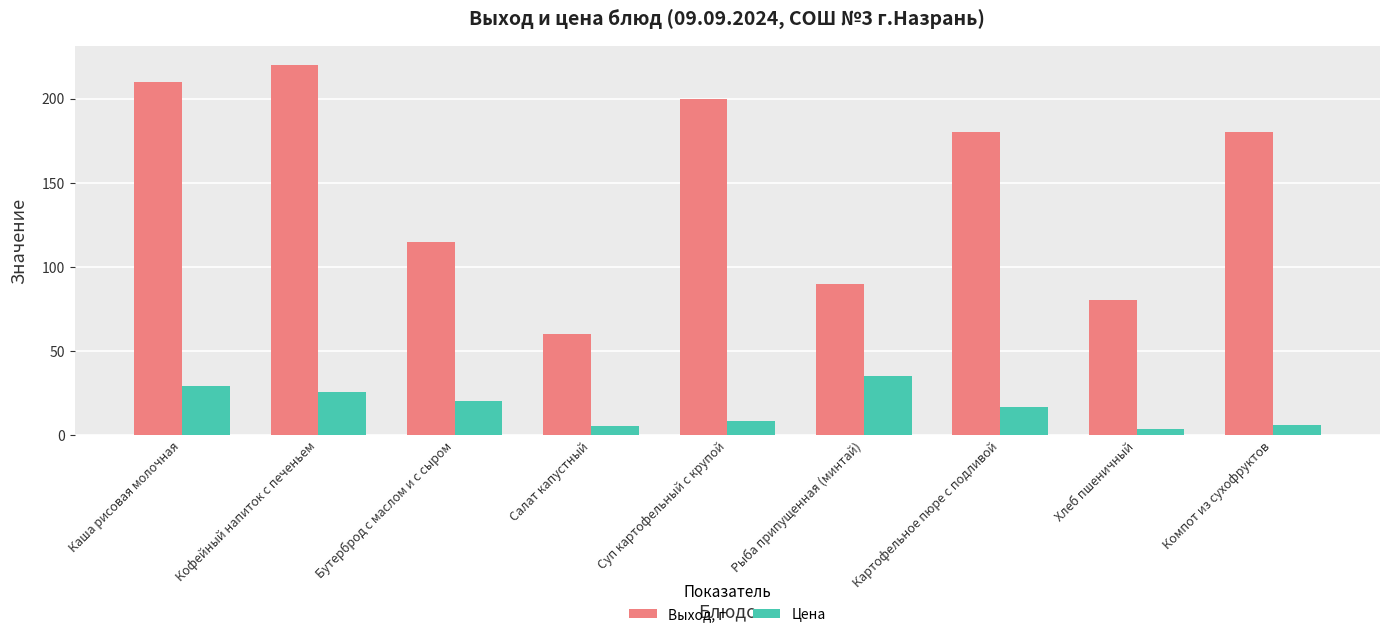

Rank the series by their average value, from lowest to highest.

Цена, Выход, г